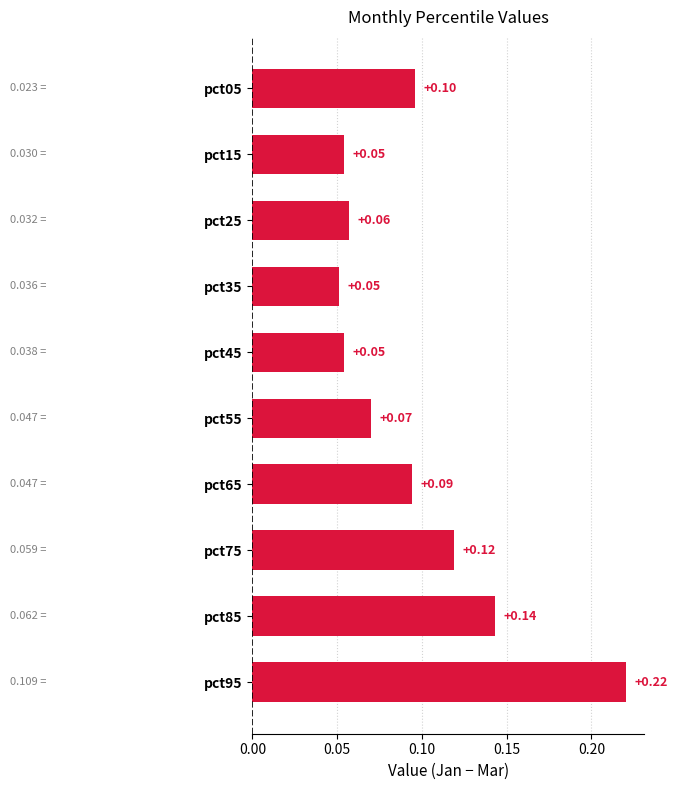

What is the sum of the values at pct35 and pct95?

0.3